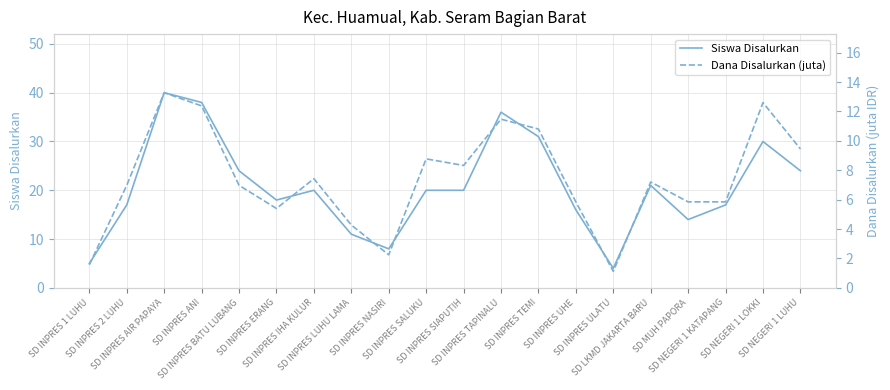

What is the greatest value displayed?

40.0